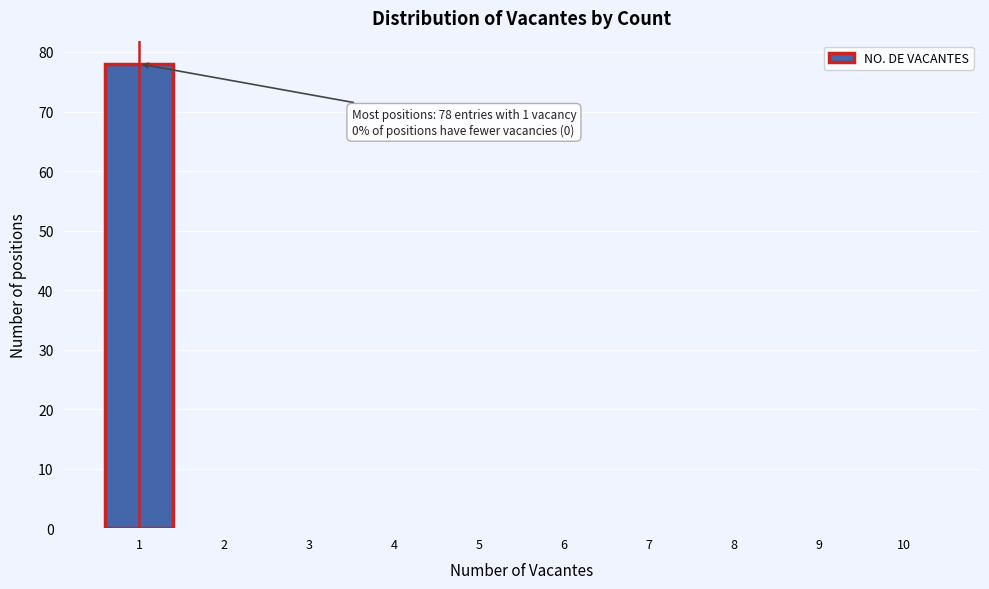

The chart shows a value of 0 at 4. True or false?

True